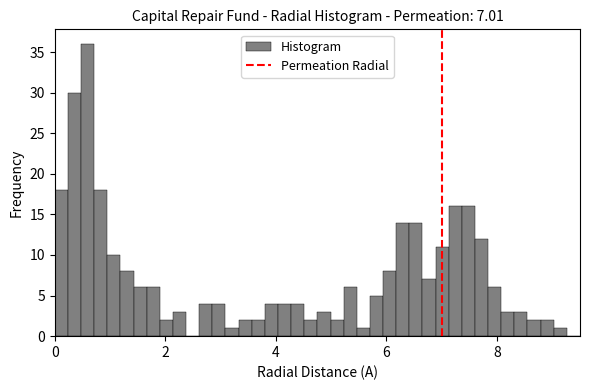

Read against the x-axis, roughly where is the centre of the tallest bar?

0.6